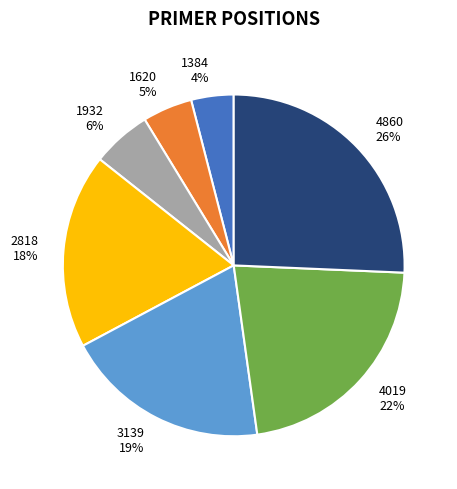

How many slices are in this pie chart?

7